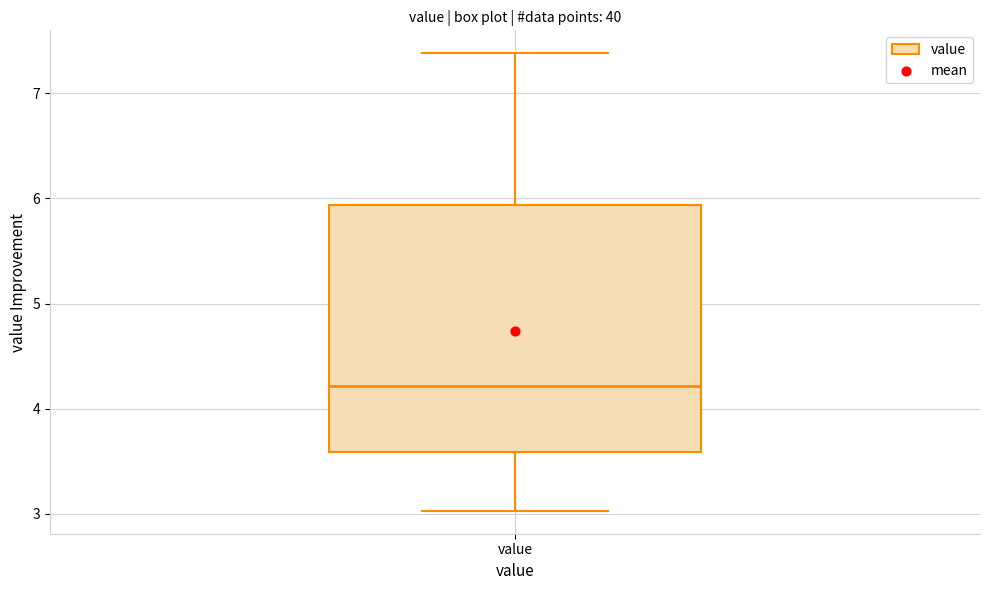

Where is the upper edge of the box for value on the y-axis? The values are not printed on the chart, so give them approximately, as read against the axis.

5.9